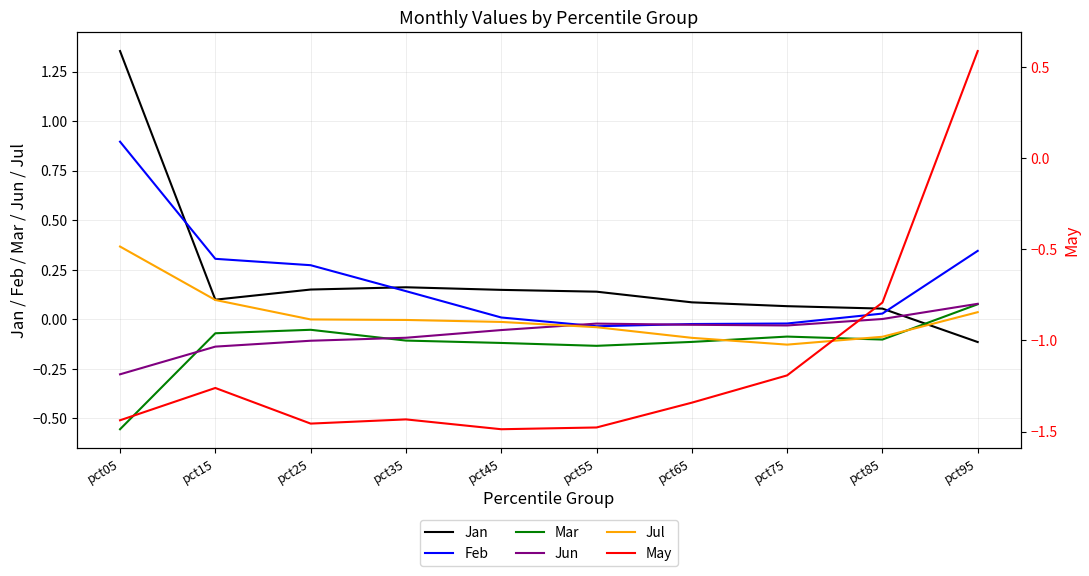

True or false: Mar and Jun intersect in this chart.

True